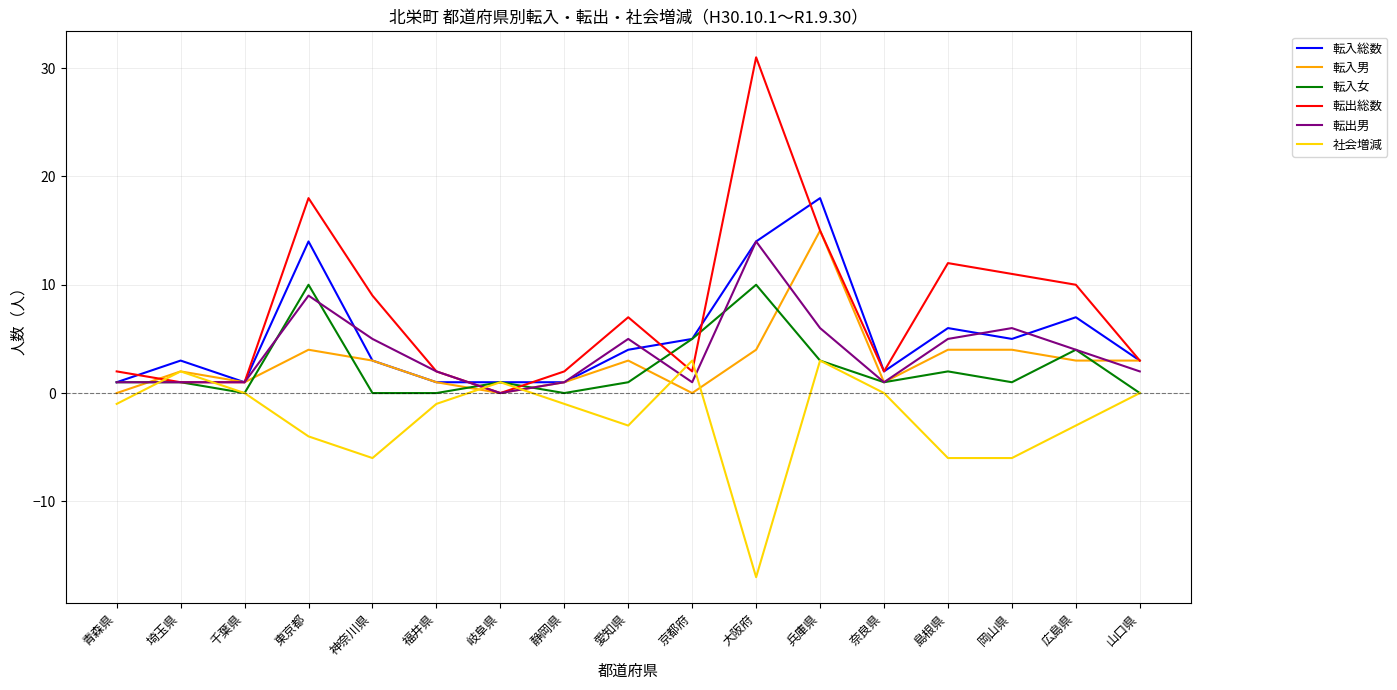

Is it true that 転出総数 equals 12 at 島根県?

True